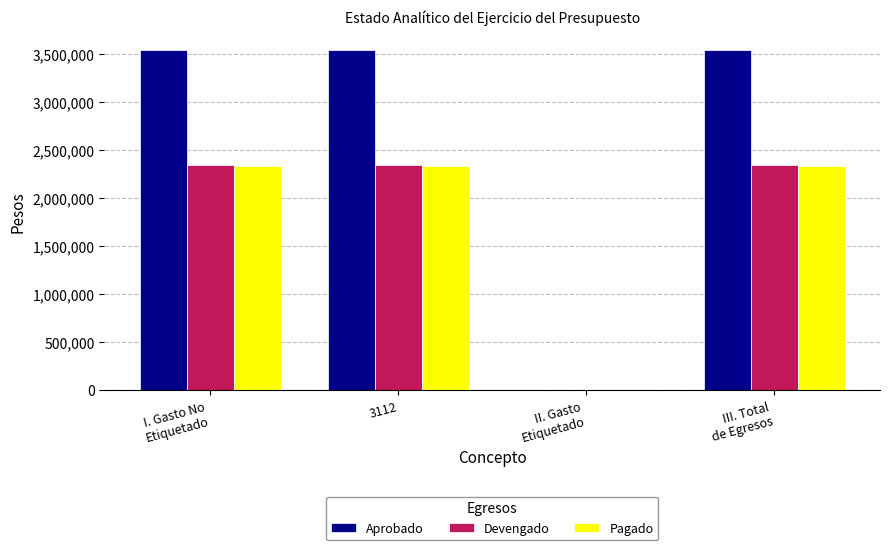

What is the sum of all Aprobado values?

10622484.0